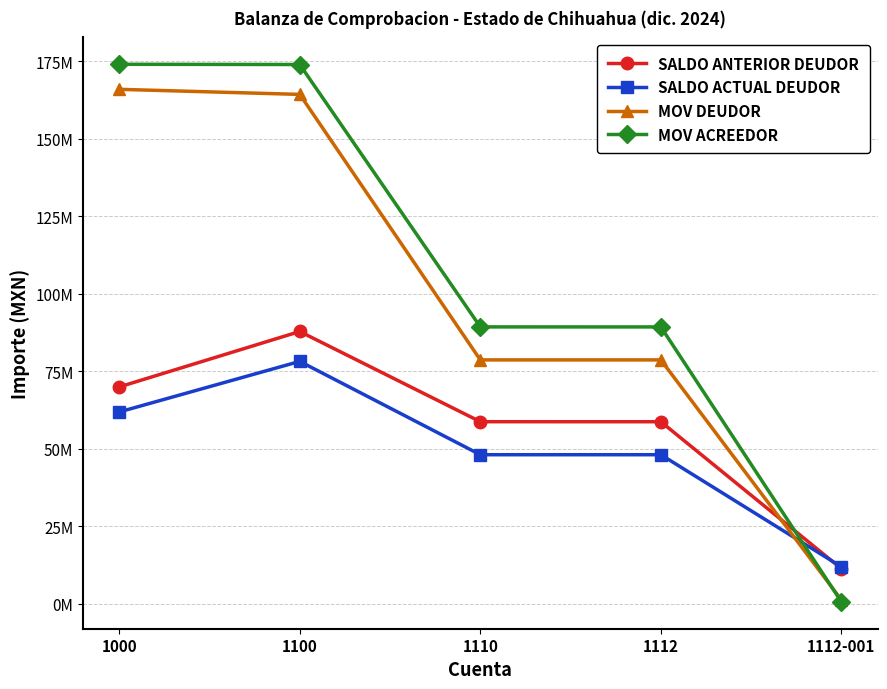

What is the difference between the second highest and minimum values in the SALDO ANTERIOR DEUDOR series?

58604795.1